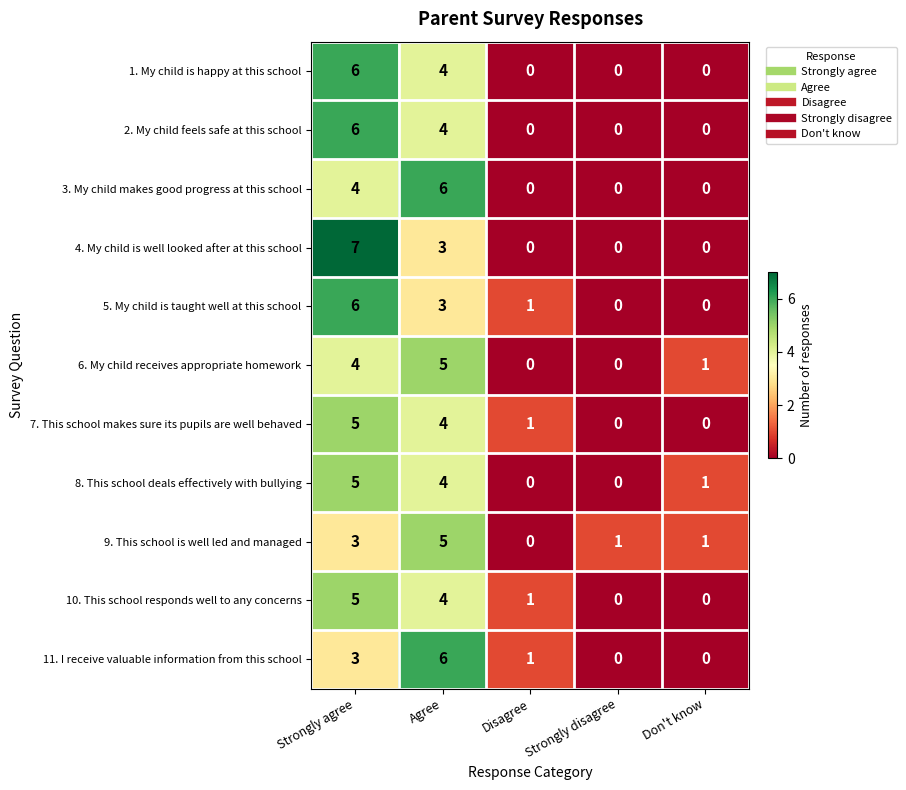

Is it true that 7. This school makes sure its pupils are well behaved equals 0 at Don't know?

True